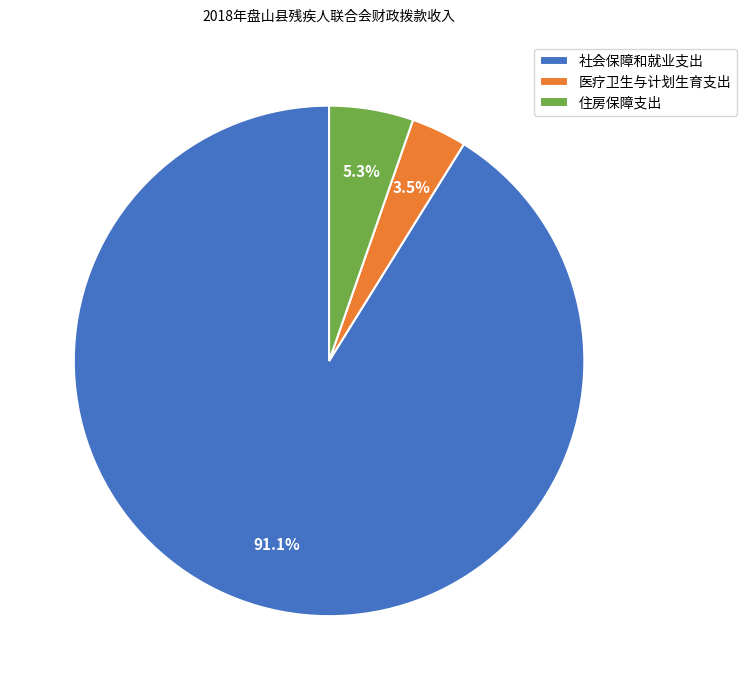

To the nearest percent, what percentage of the pie is 住房保障支出?

5%